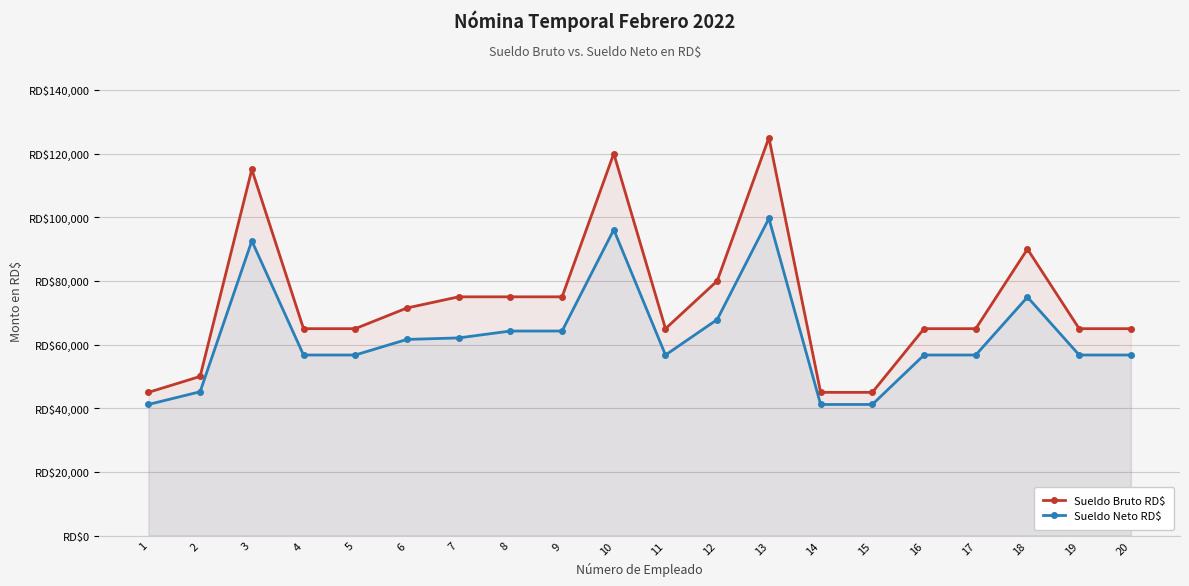

How many data points in Sueldo Bruto RD$ are above 65000?

9